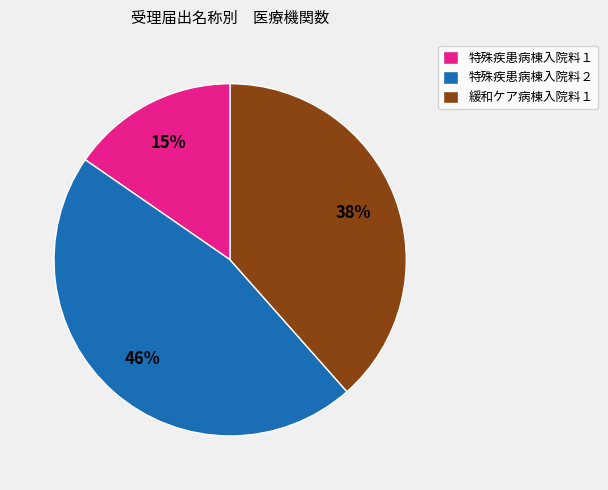

Rank the categories by value from lowest to highest.

特殊疾患病棟入院料１, 緩和ケア病棟入院料１, 特殊疾患病棟入院料２